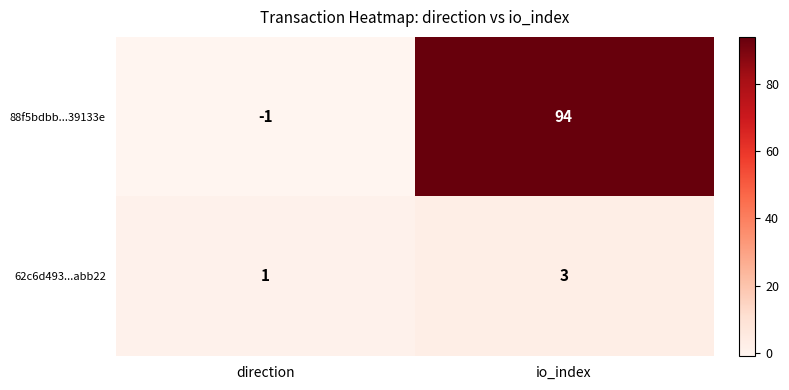

What is the difference between the 88f5bdbb...39133e values at direction and io_index?

95